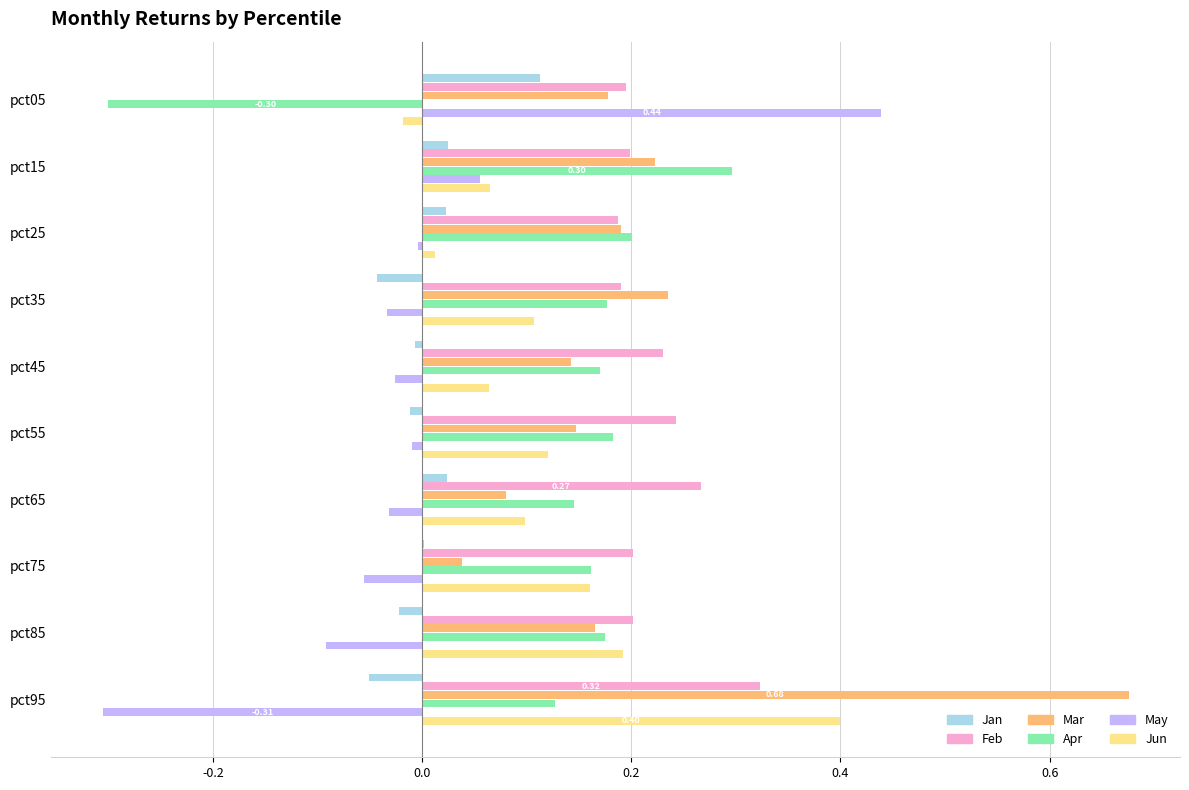

At which category is the sum across all series the highest?

pct95